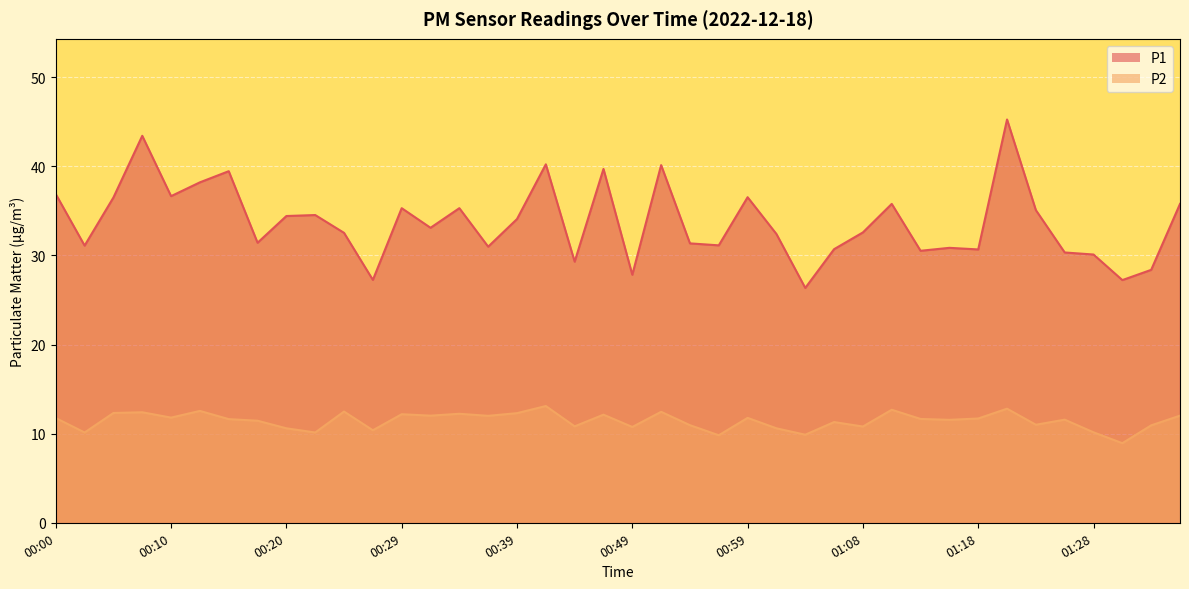

What is the difference between the maximum and minimum values in the P2 series?

4.2